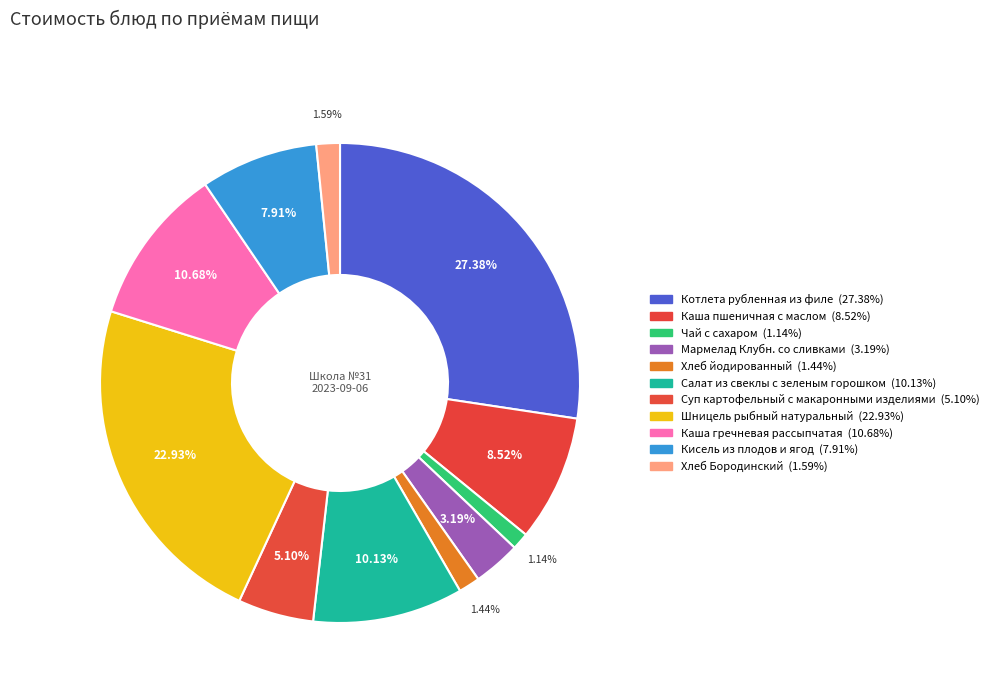

The Каша пшеничная с маслом slice represents 9% of the pie. True or false?

True